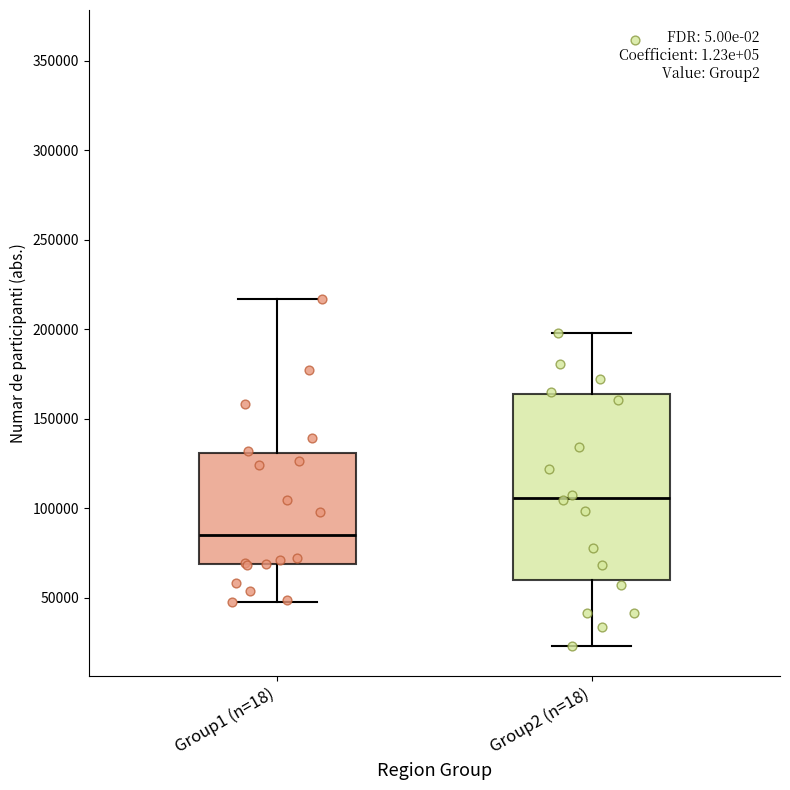

Reading left to right, read every box against the y-axis: the position of its median line, the range the box covers, and the ends of its whiskers. The values are not printed on the chart, so give them approximately, as read against the axis.

Group1 (n=18): median 85000, box 70000 to 130000, whiskers 50000 to 215000
Group2 (n=18): median 105000, box 60000 to 165000, whiskers 25000 to 200000